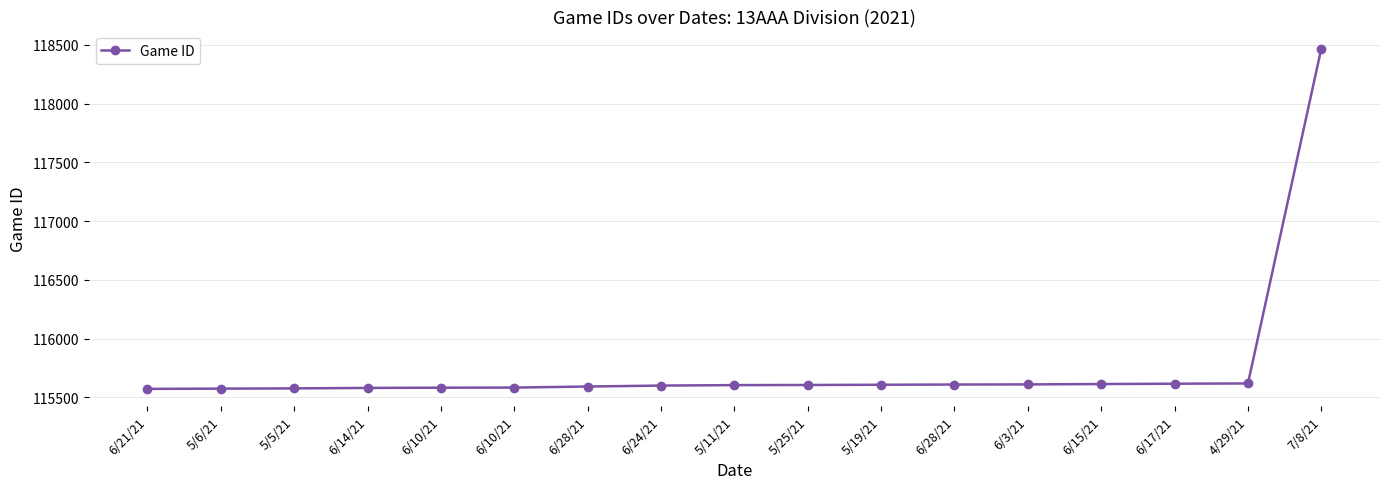

What is the maximum value shown in the chart?

118469